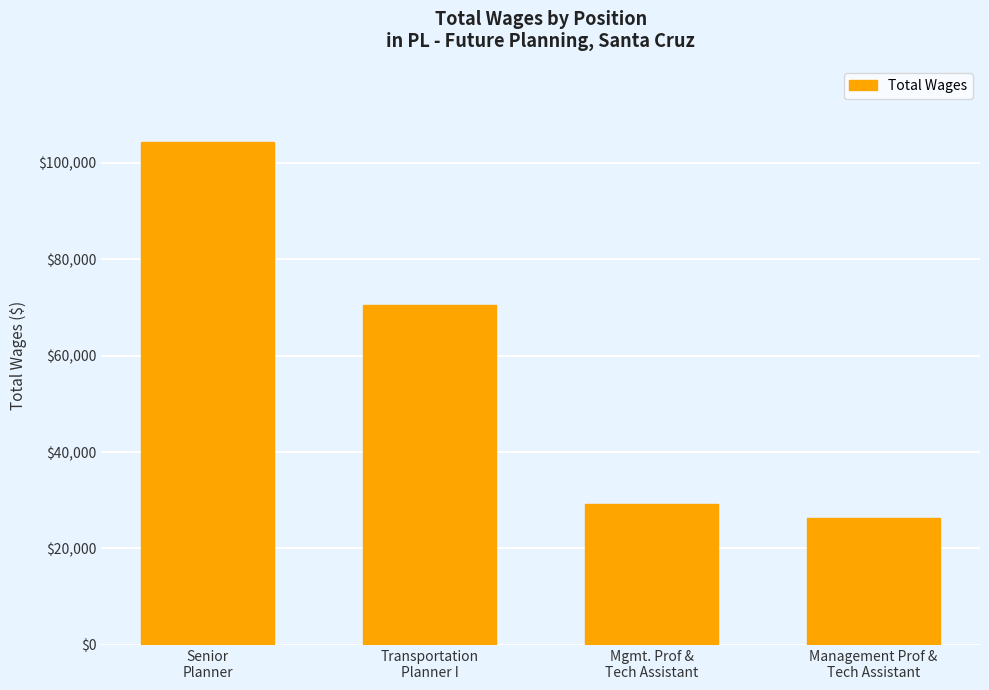

Rank the categories by value from lowest to highest.

Management Prof &
Tech Assistant, Mgmt. Prof &
Tech Assistant, Transportation
Planner I, Senior
Planner